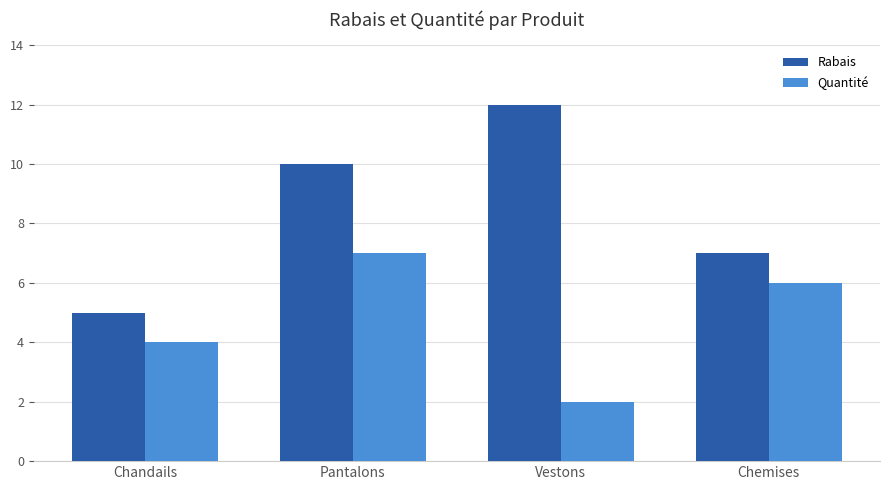

Which series has the largest range (max minus min)?

Rabais